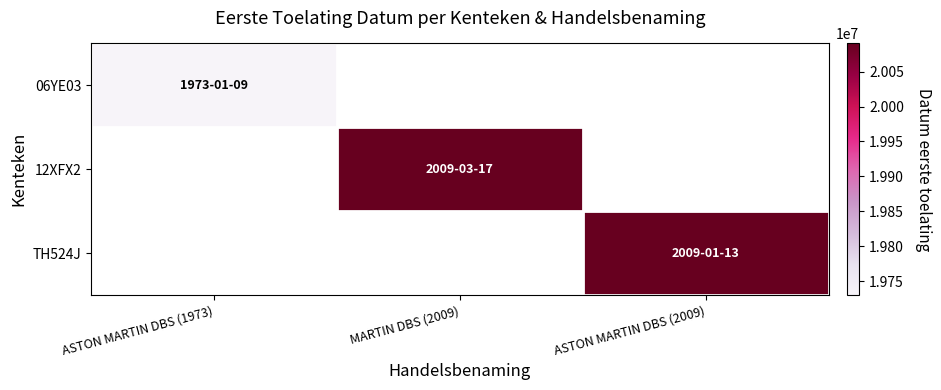

At how many categories does at least one series exceed 19832472?

2